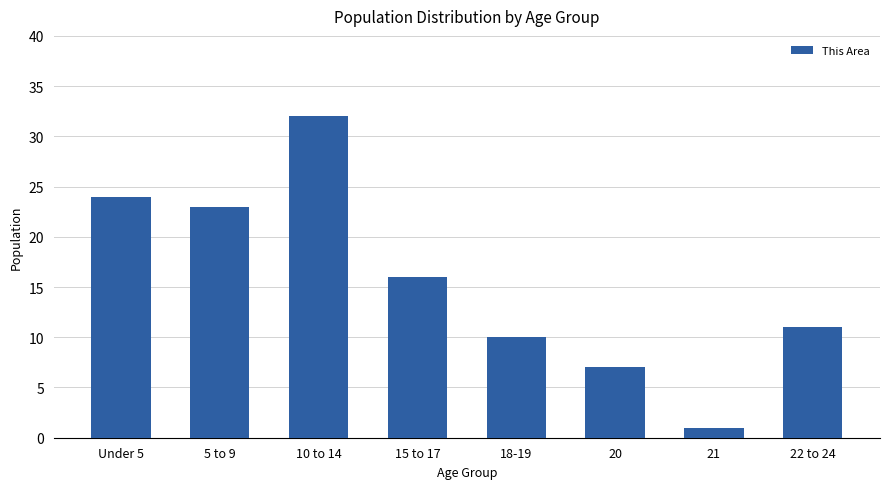

What is the sum of all values?

124